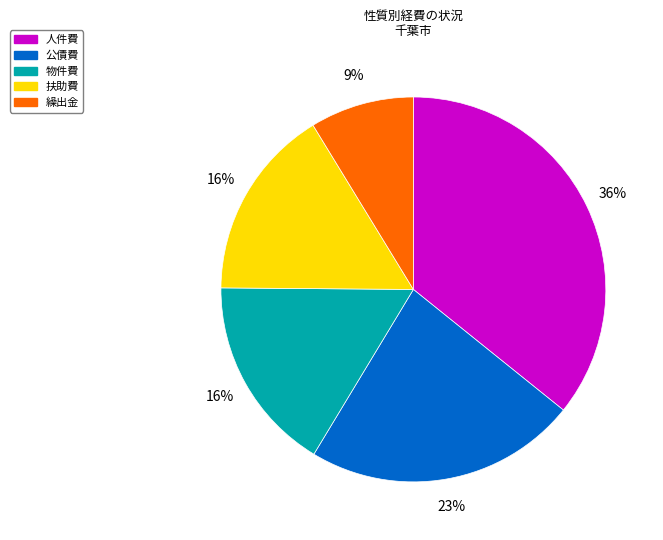

How many slices are in this pie chart?

5